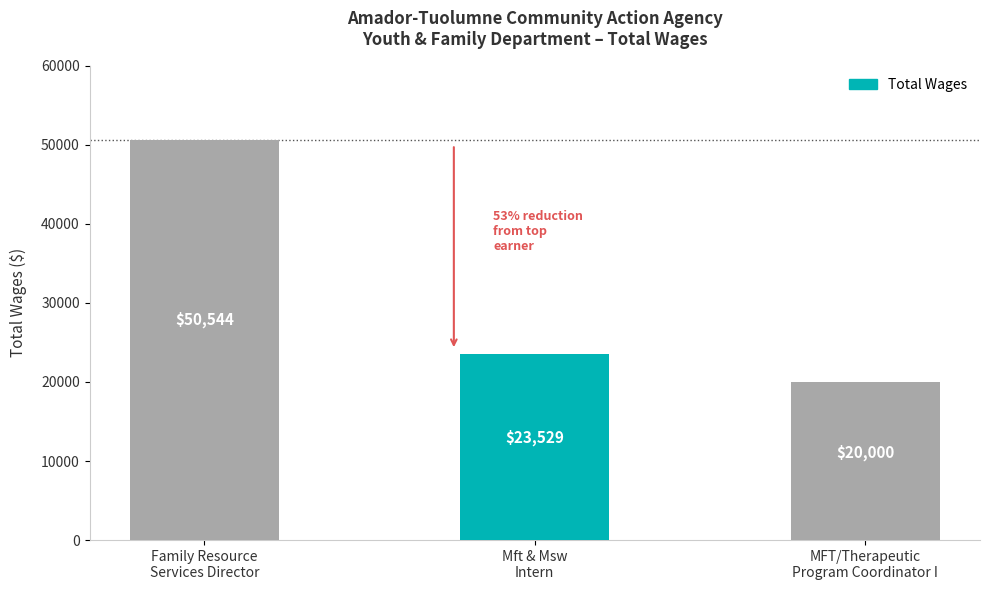

What is the value of the 3rd bar from the left?

20000